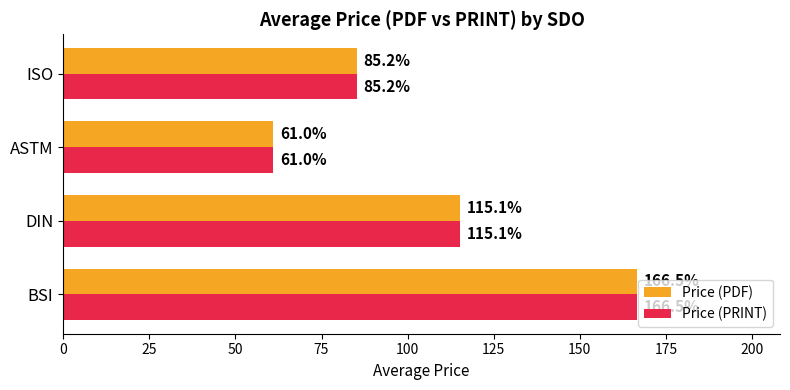

Rank the categories by Price (PRINT) value from highest to lowest.

BSI, DIN, ISO, ASTM